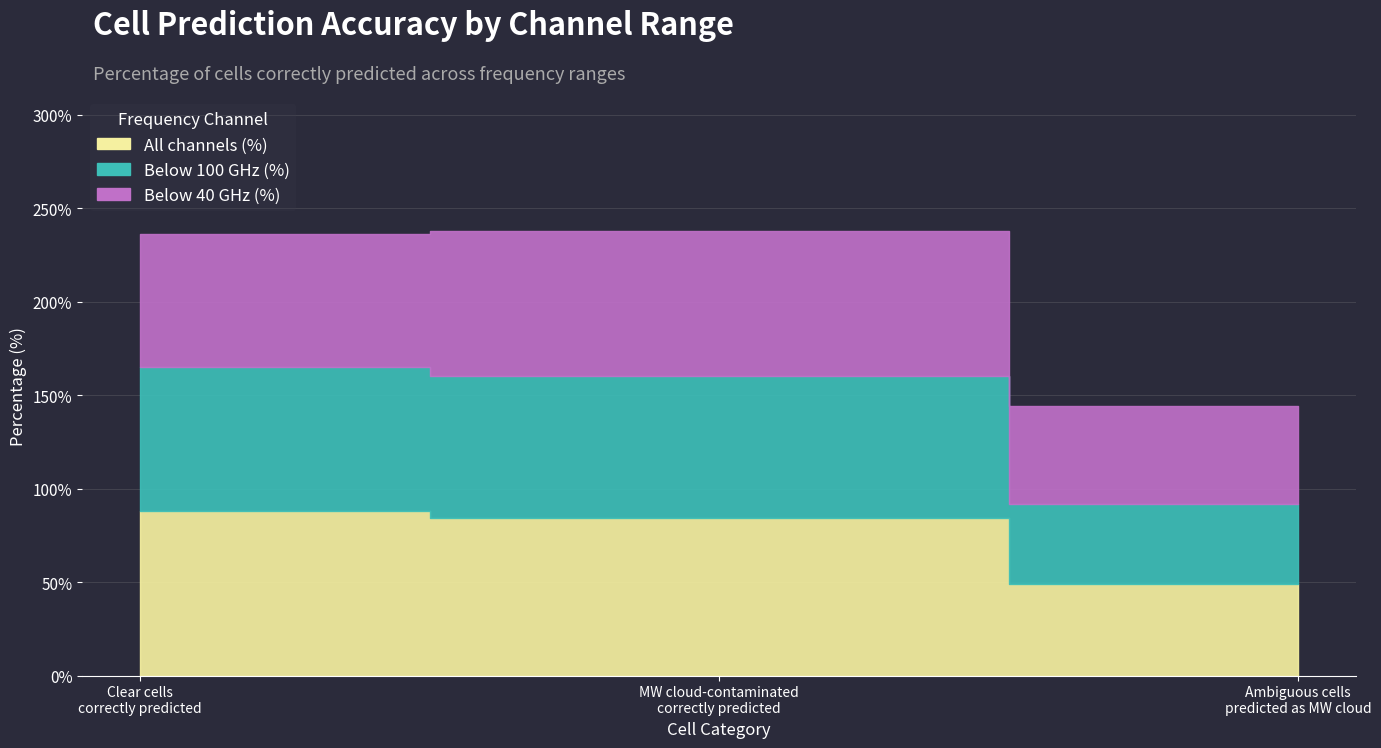

The Below 100 GHz (%) series shows 43 at Ambiguous grid cells predicted as MW cloud. True or false?

True